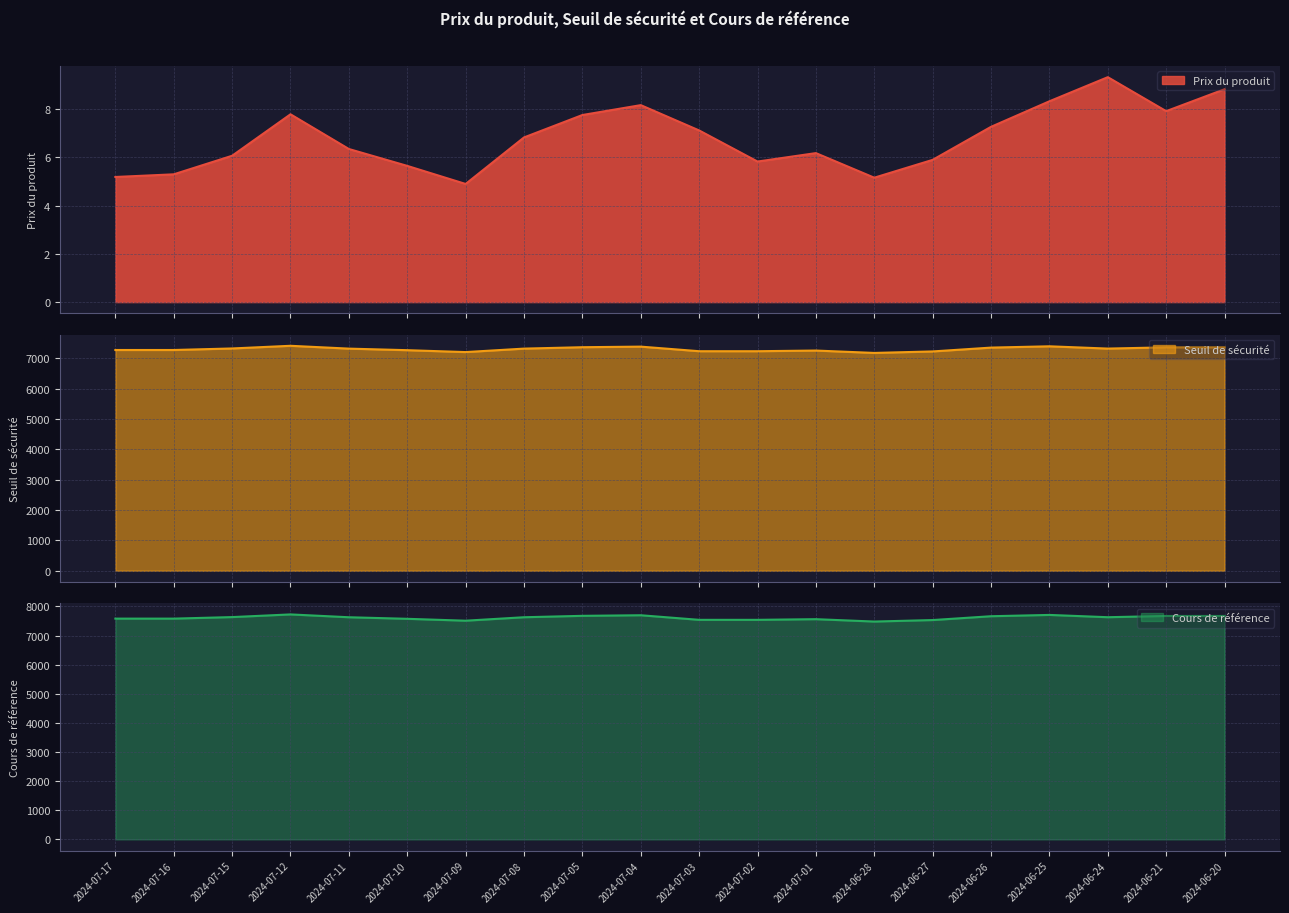

What is the difference between the highest and lowest values at 2024-07-01?

7554.9